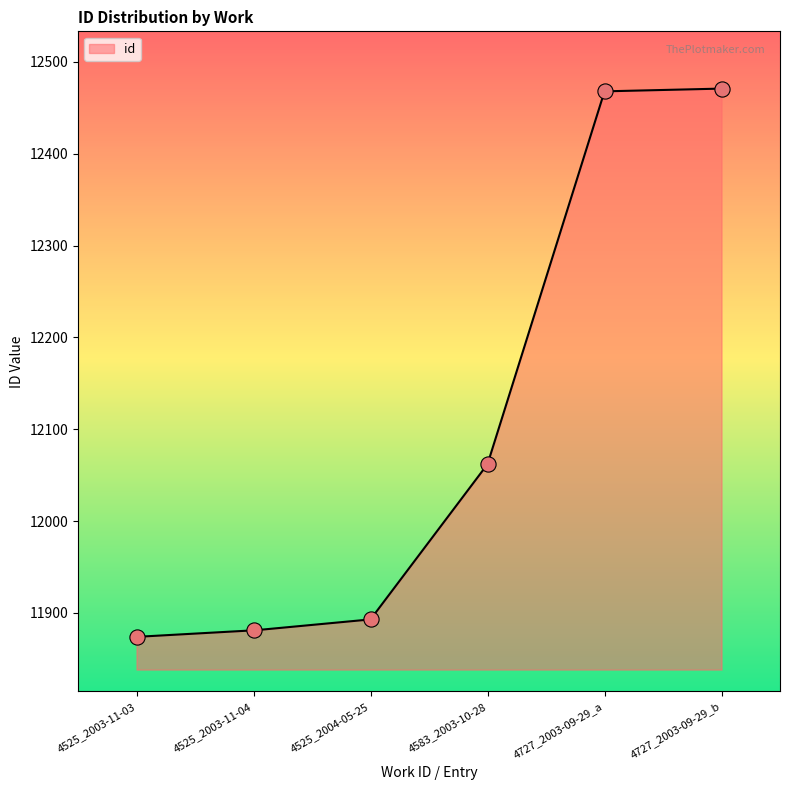

Approximately how many times larger is the value at 4727_2003-09-29_a compared to 4525_2003-11-03?

1.1